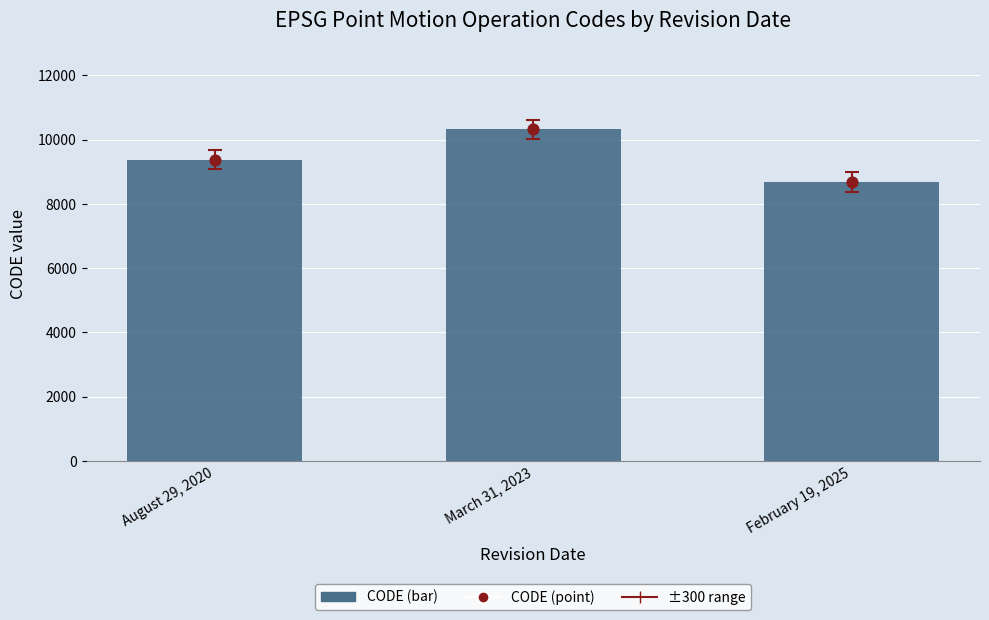

Which series has the largest Y range (max minus min)?

CODE (bar)